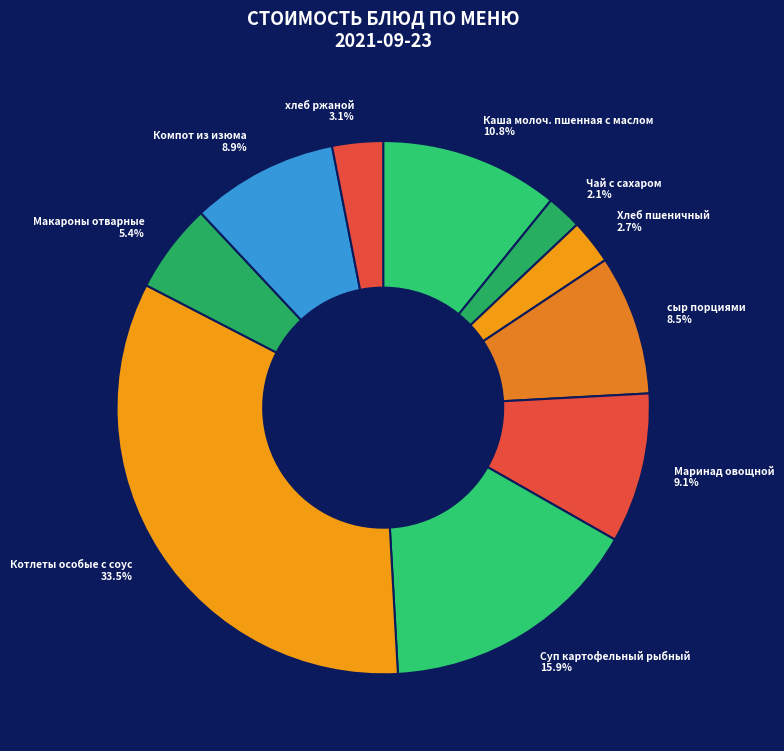

Does any single category account for the majority?

No